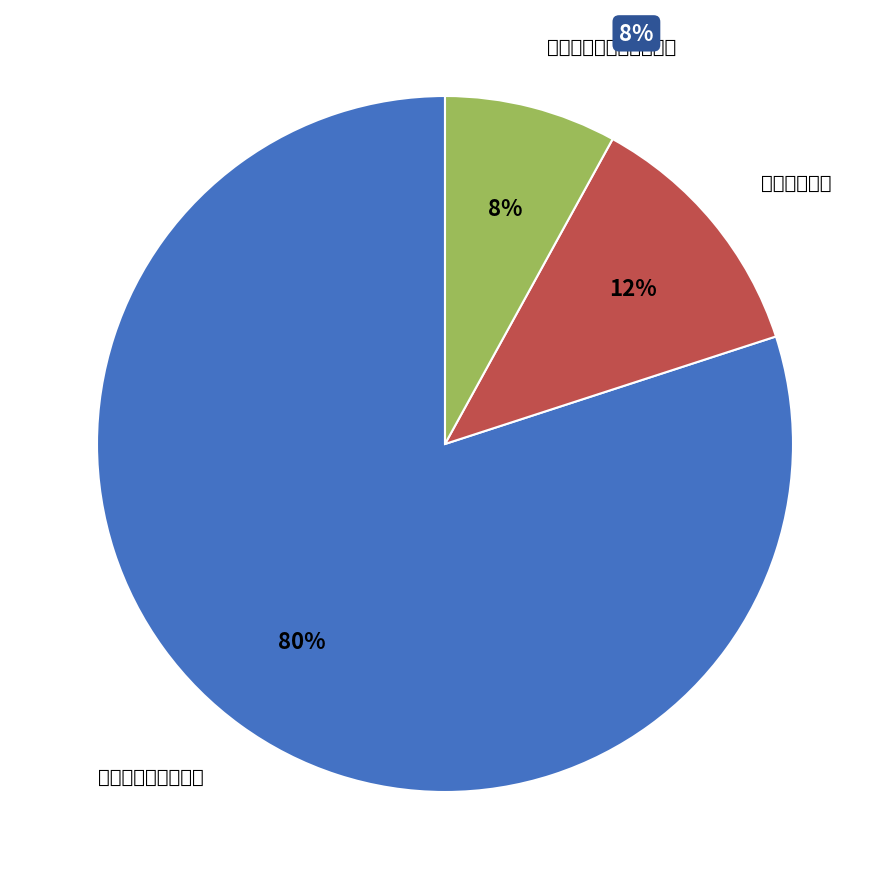

How many segments does this pie chart have?

3